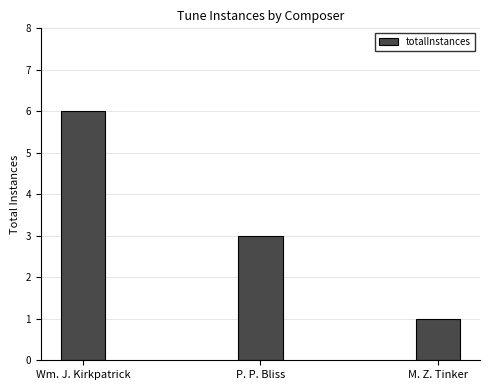

What is the sum of all values?

10